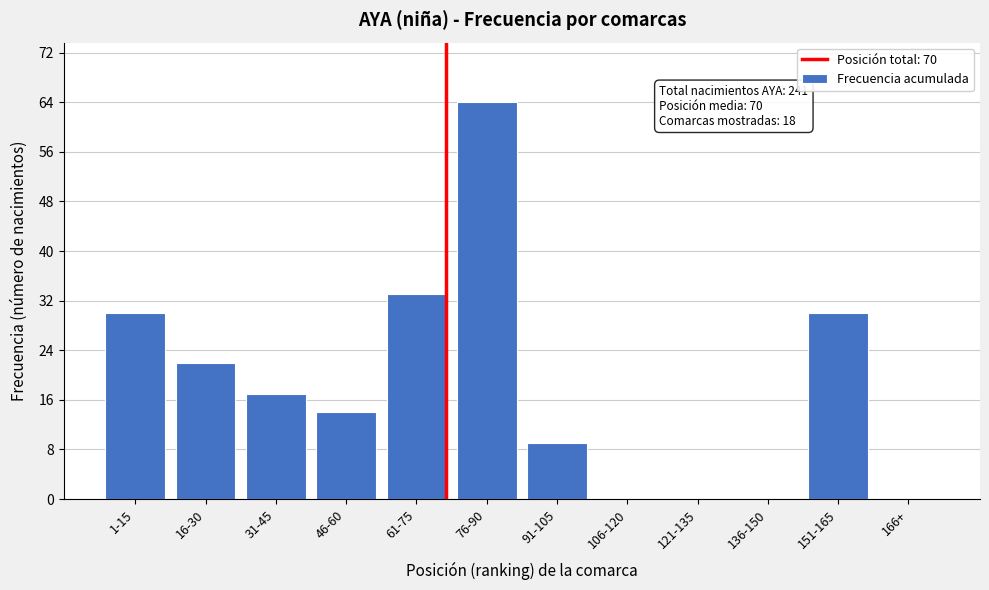

Reading right to left, extract all data points from this chart.

166+=0	151-165=30	136-150=0	121-135=0	106-120=0	91-105=9	76-90=64	61-75=33	46-60=14	31-45=17	16-30=22	1-15=30